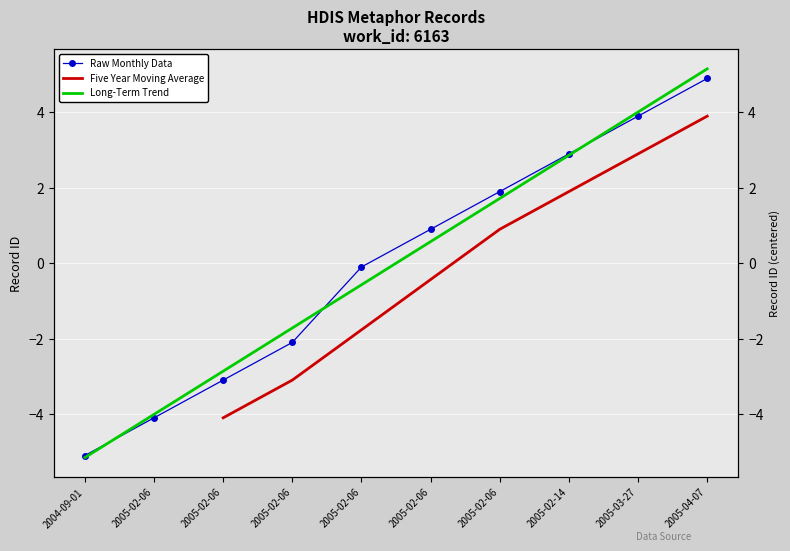

Rank the categories by value from lowest to highest.

2004-09-01, 2005-02-06, 2005-02-06, 2005-02-06, 2005-02-06, 2005-02-06, 2005-02-06, 2005-02-14, 2005-03-27, 2005-04-07